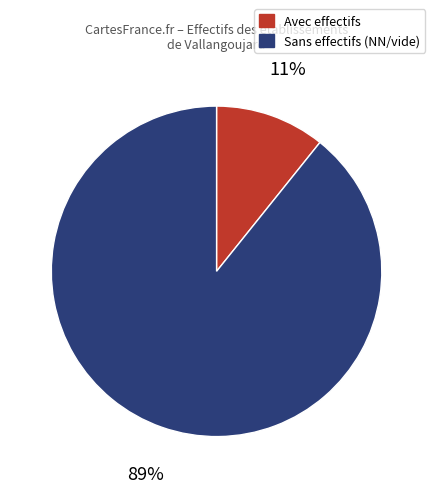

Is there any slice that represents more than half of the pie?

Yes